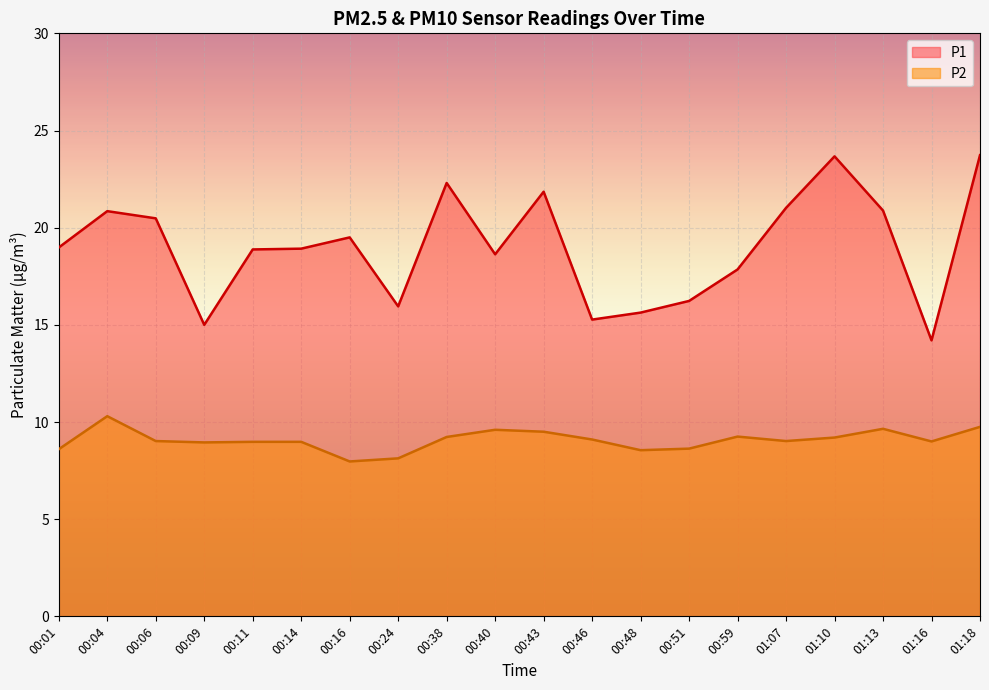

Is it true that P2 equals 8.6 at 00:51?

True